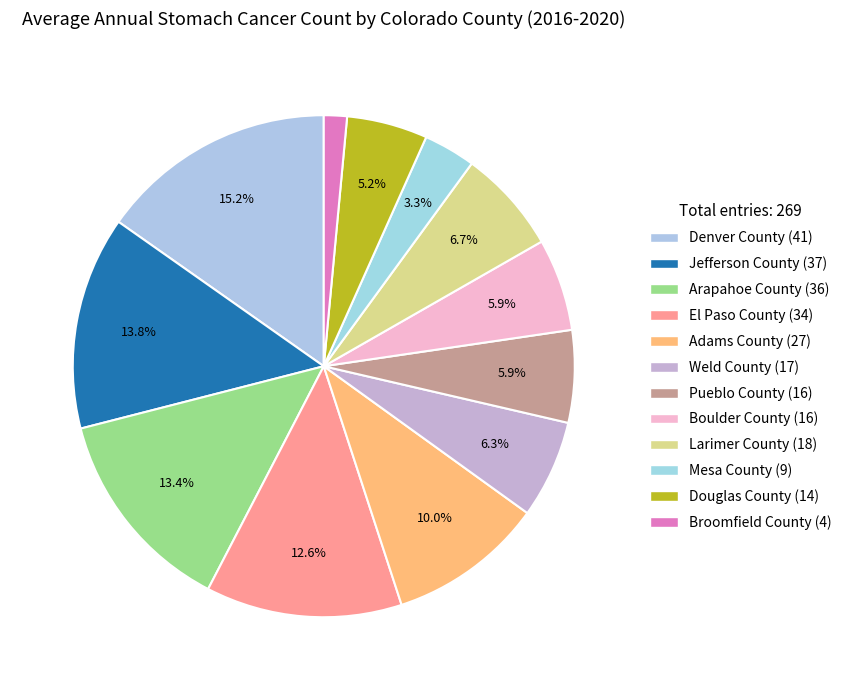

How many slices are in this pie chart?

12